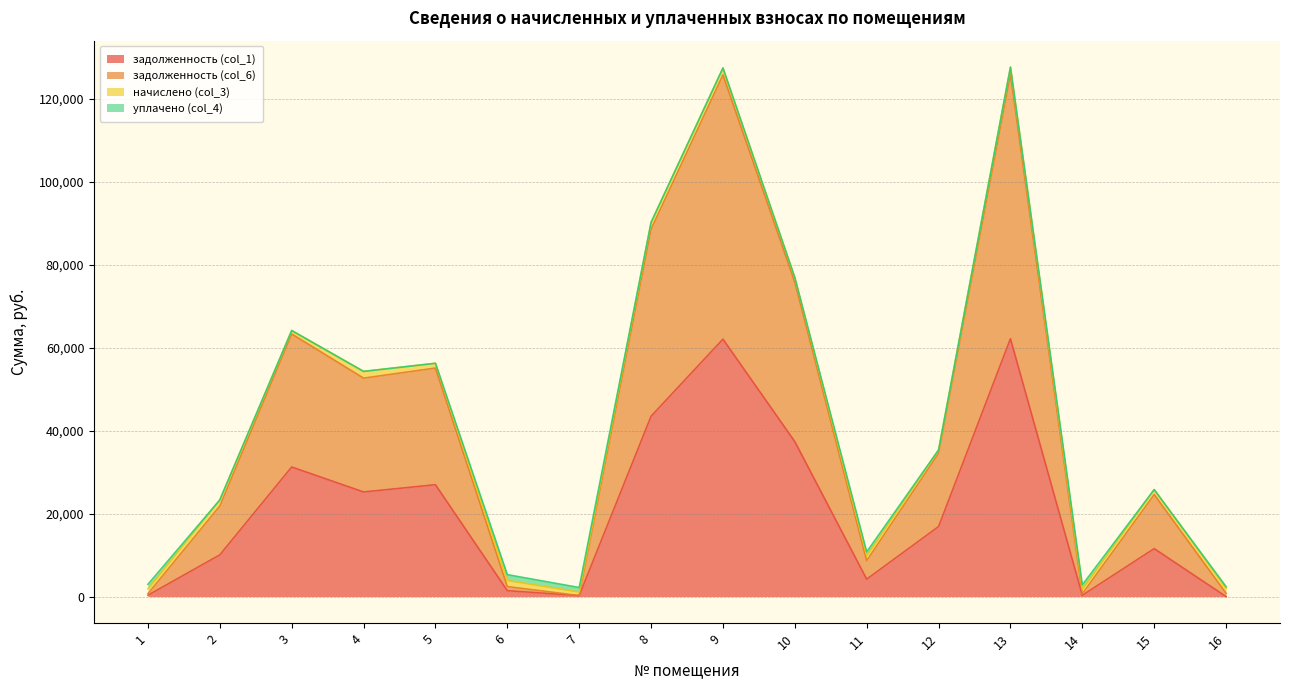

Which has a higher value, 14 or 6?

6